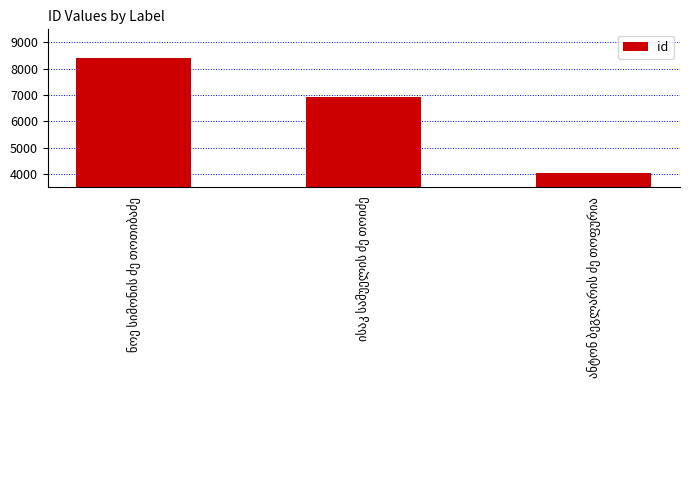

What is the value of the 1st bar from the left?

8410